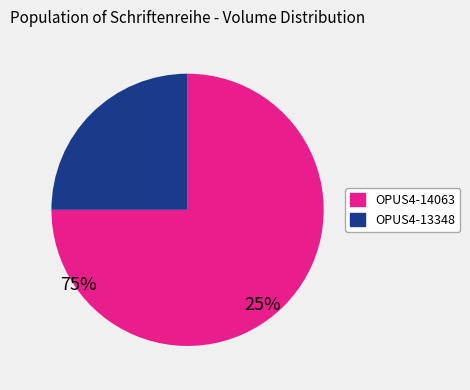

What is the largest slice in the pie chart?

OPUS4-14063